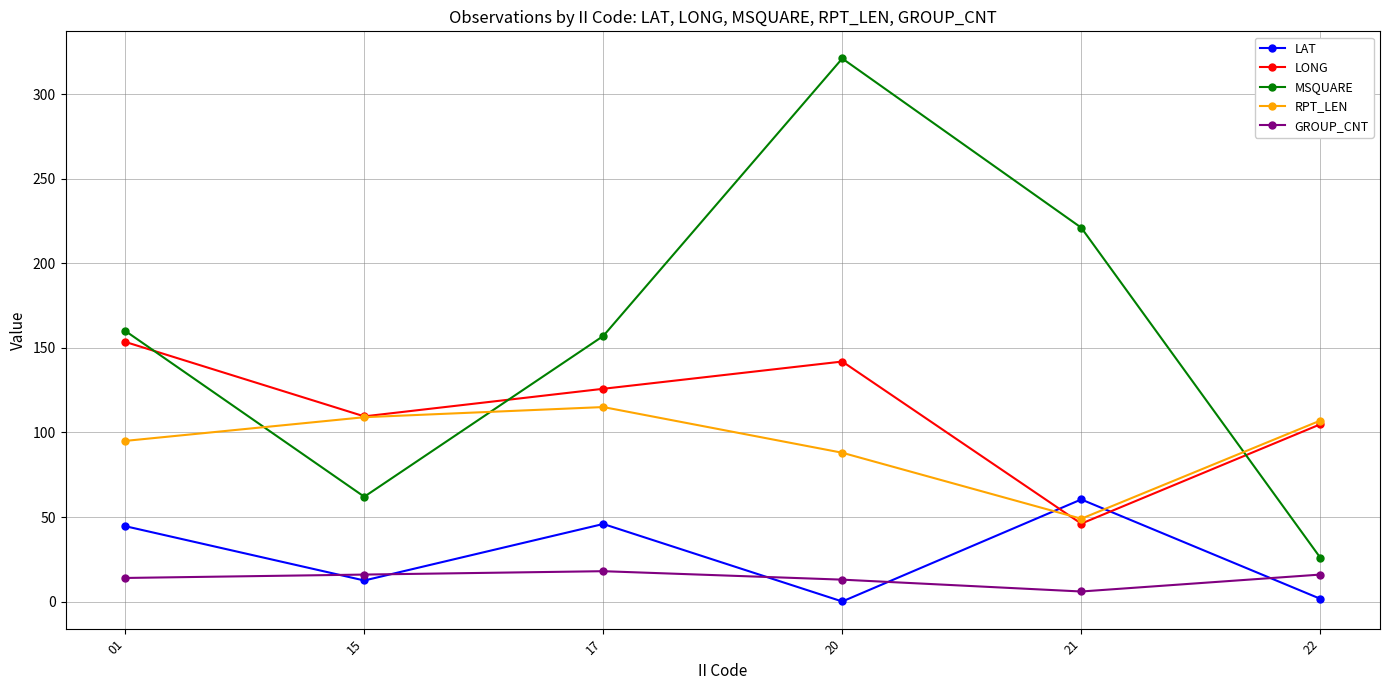

Which series has the largest range (max minus min)?

MSQUARE